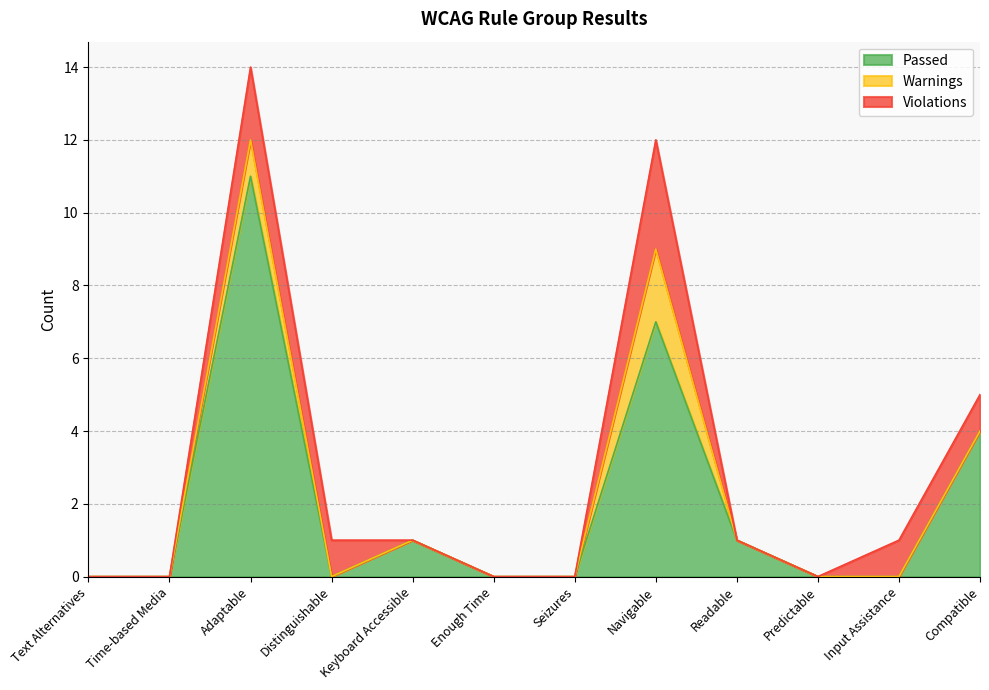

What is the difference between the maximum and second lowest values in the Warnings series?

2